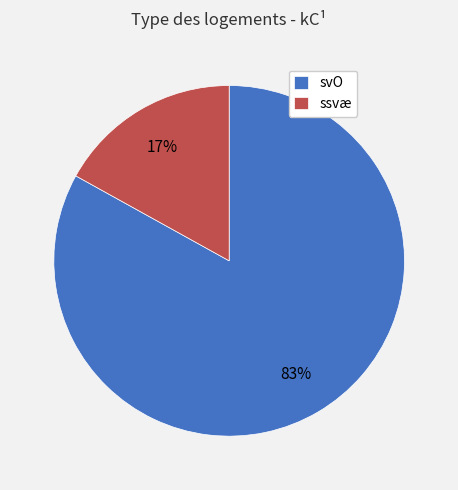

Is the sum of svO and ssvæ greater than half?

Yes